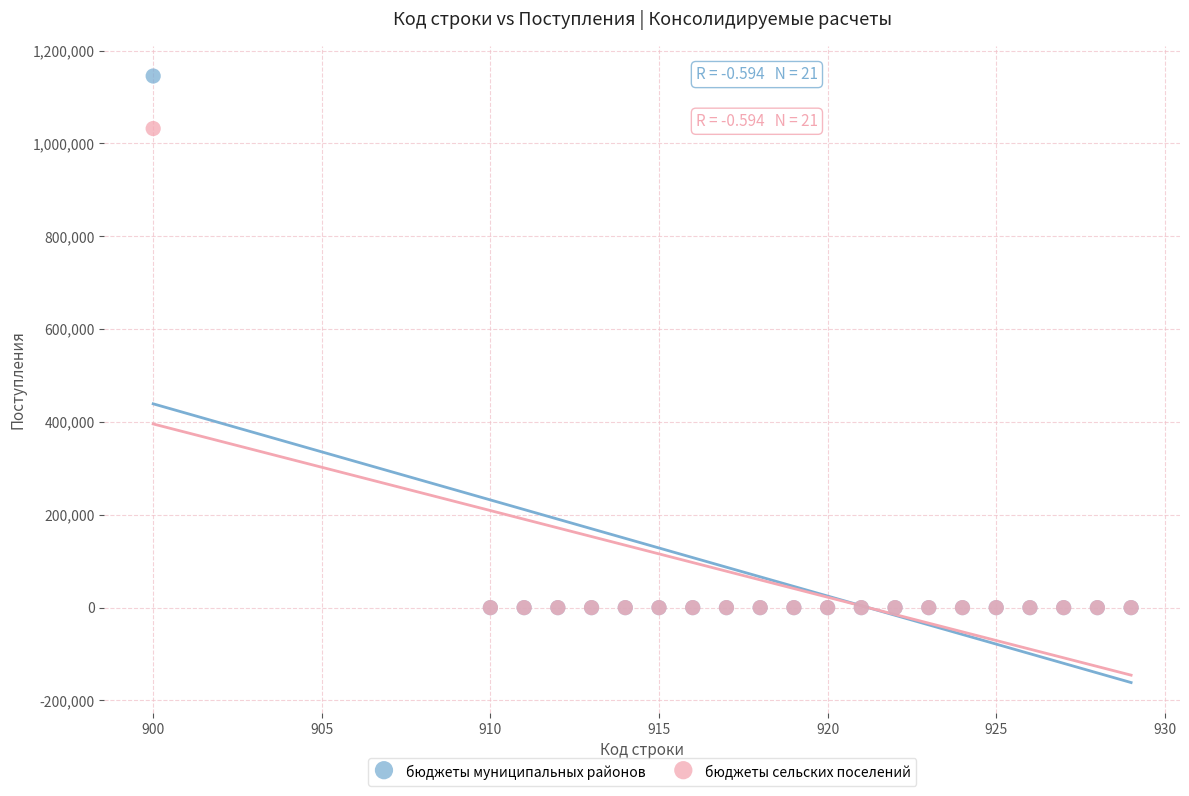

Across all series, what Y value is closest to 572600?

1032050